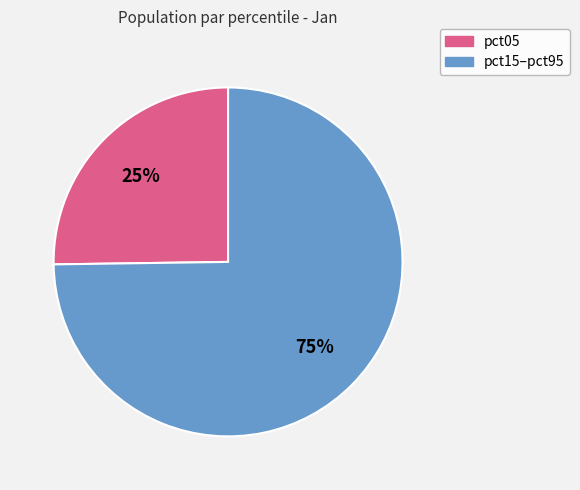

To the nearest percent, what is the difference between the largest and smallest slice percentages?

50%